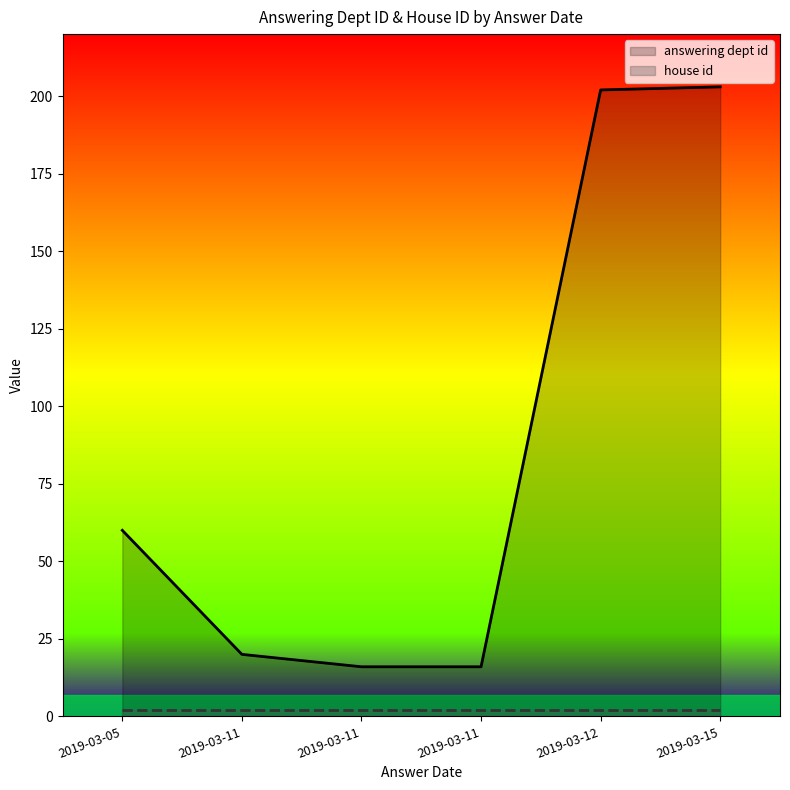

Is it true that answering dept id equals 60 at 2019-03-05?

True